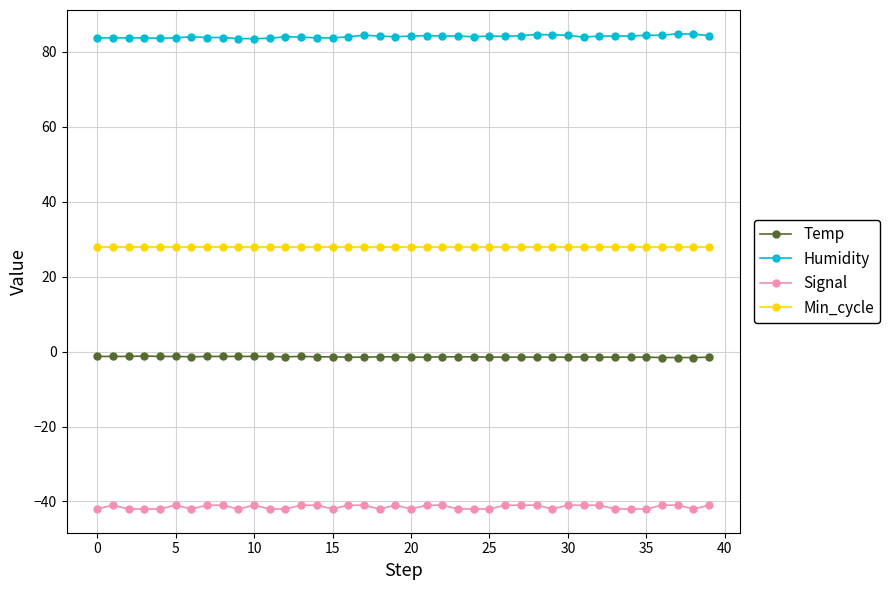

What is the greatest value displayed?

84.8